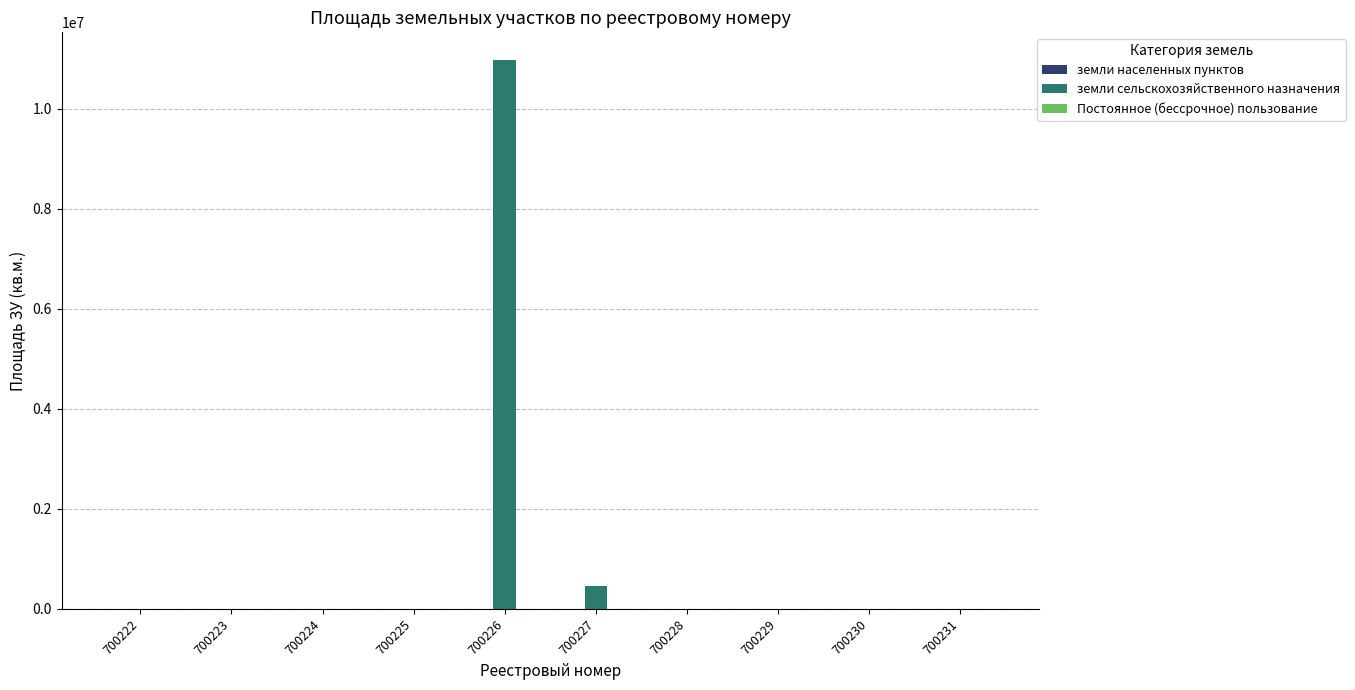

What is the sum of all земли сельскохозяйственного назначения values?

11446118